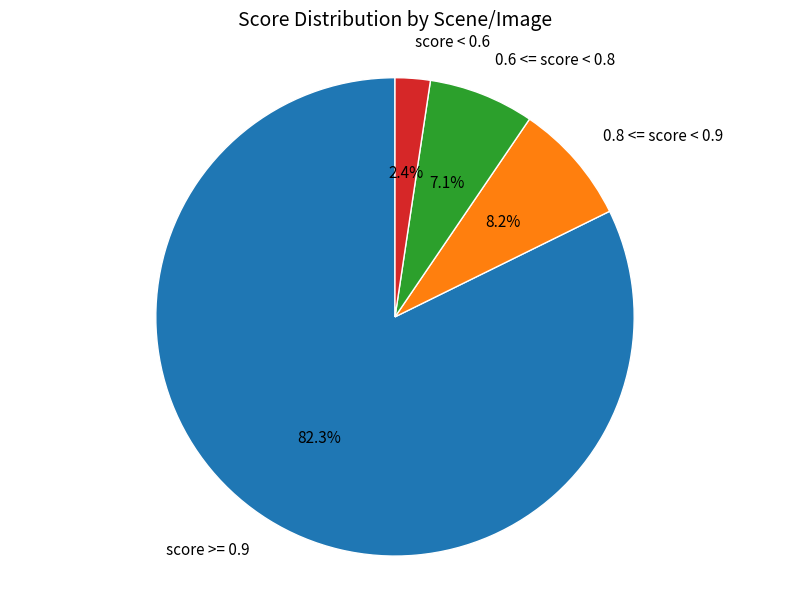

Is there any slice that represents more than half of the pie?

Yes